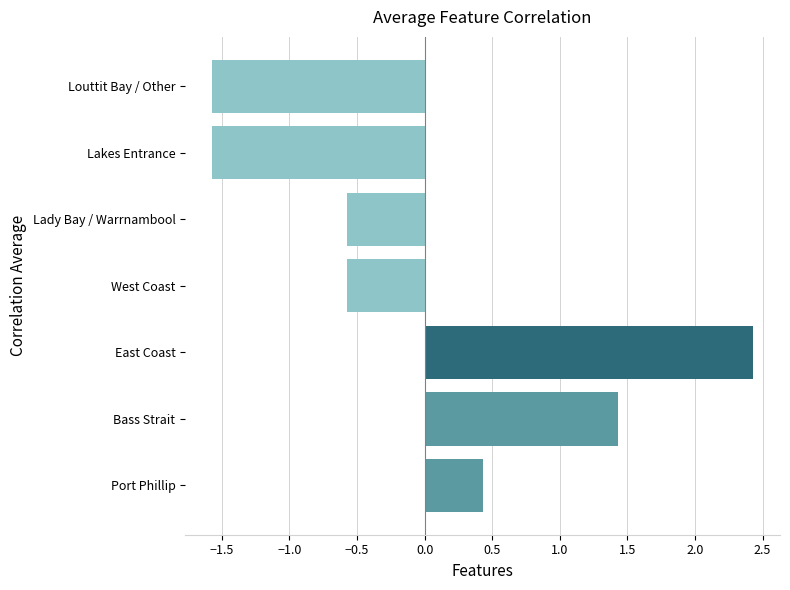

Which has a higher value, Louttit Bay / Other or West Coast?

West Coast